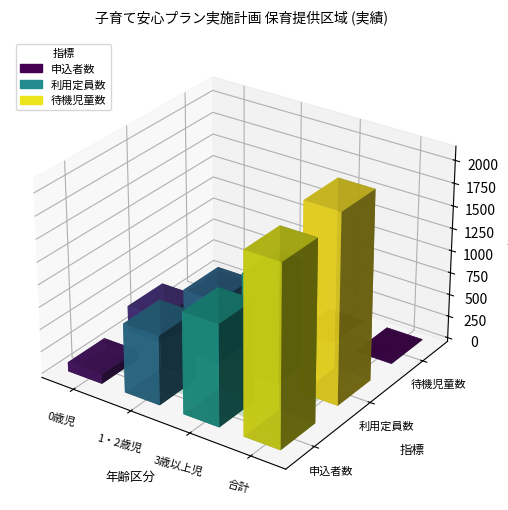

Which has a higher value, 0 or 1?

1